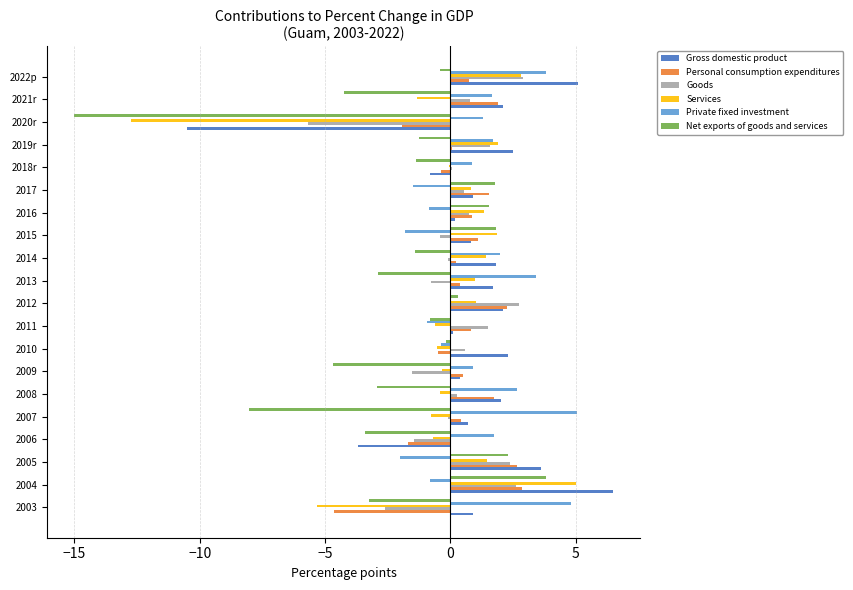

Is the value of Net exports of goods and services at 2013 greater than the value of Personal consumption expenditures at 2022p?

No